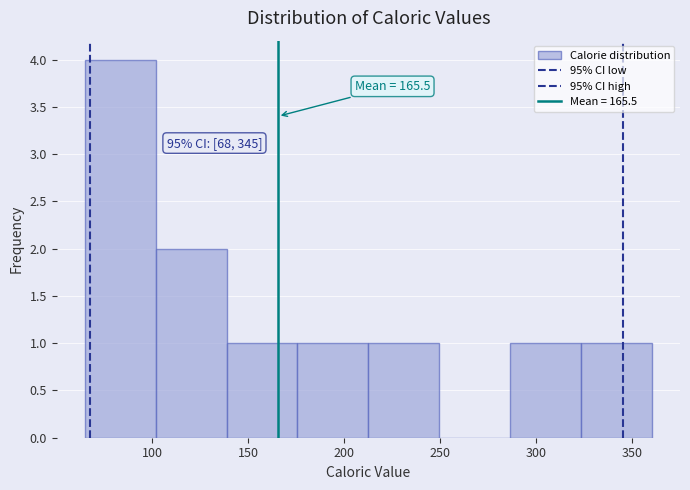

Over which range of the x-axis is the bar tallest?

65 to 100